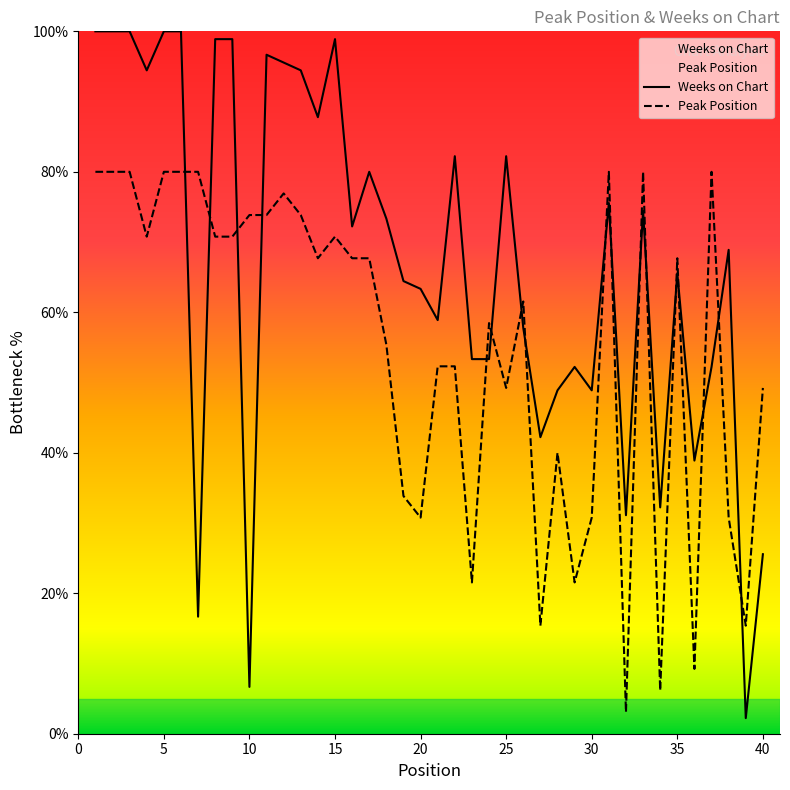

At which category is the sum across all series the highest?

1